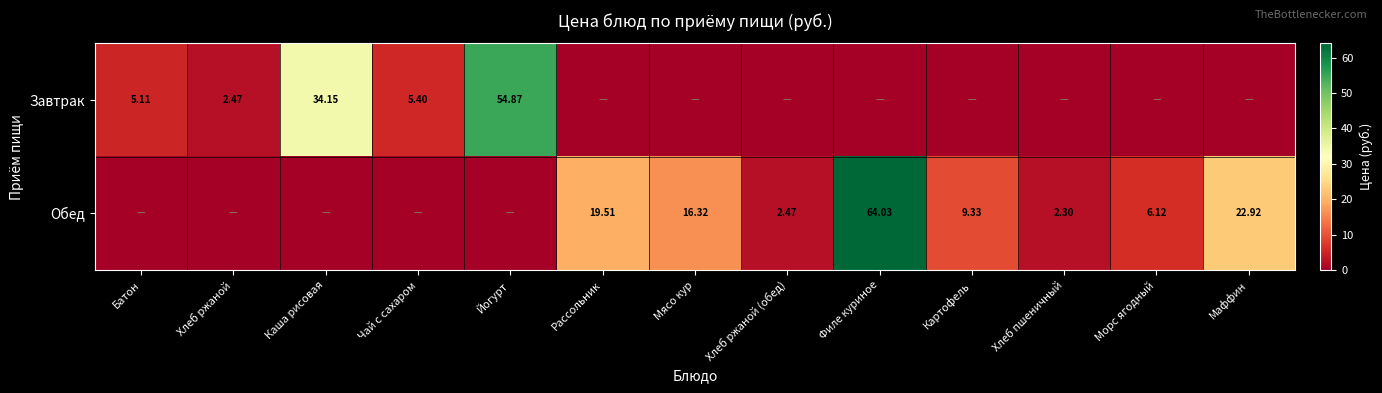

List the labels in order of Завтрак value, smallest first.

Рассольник, Мясо кур, Хлеб ржаной (обед), Филе куриное, Картофель, Хлеб пшеничный, Морс ягодный, Маффин, Хлеб ржаной, Батон, Чай с сахаром, Каша рисовая, Йогурт